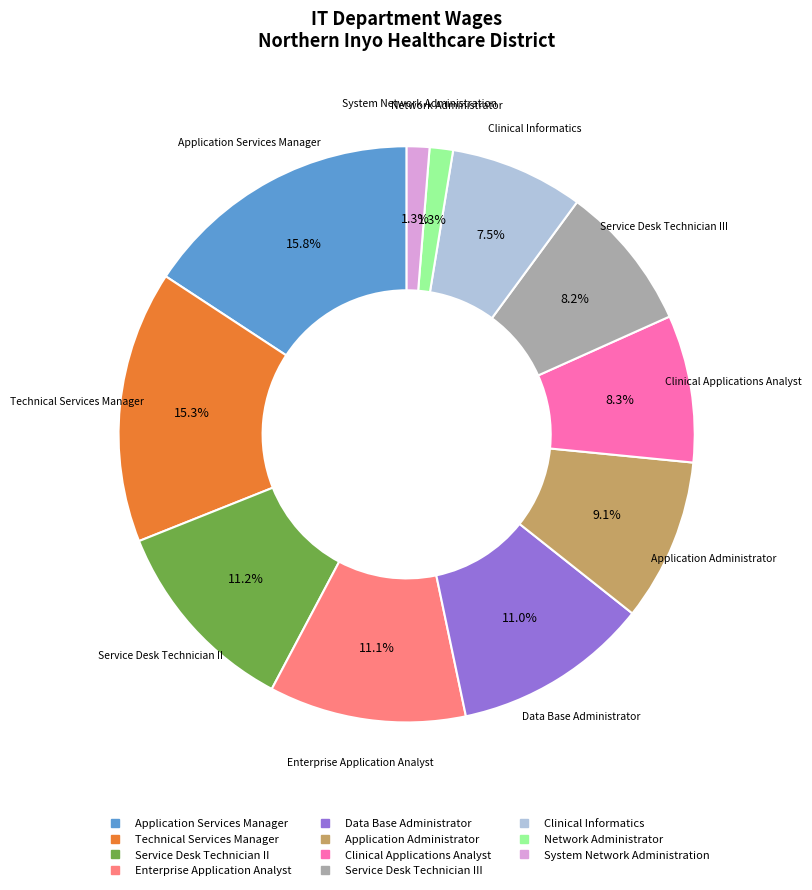

Is there a majority slice in this chart?

No